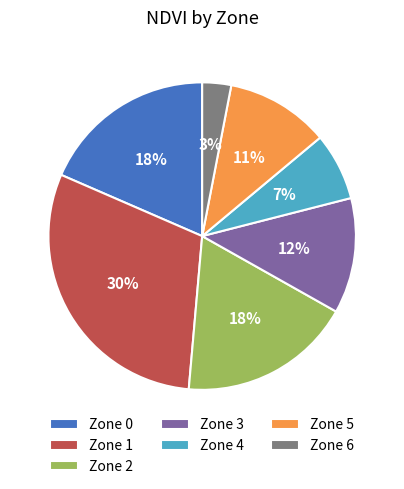

To the nearest percent, what percentage of the pie is Zone 5?

11%